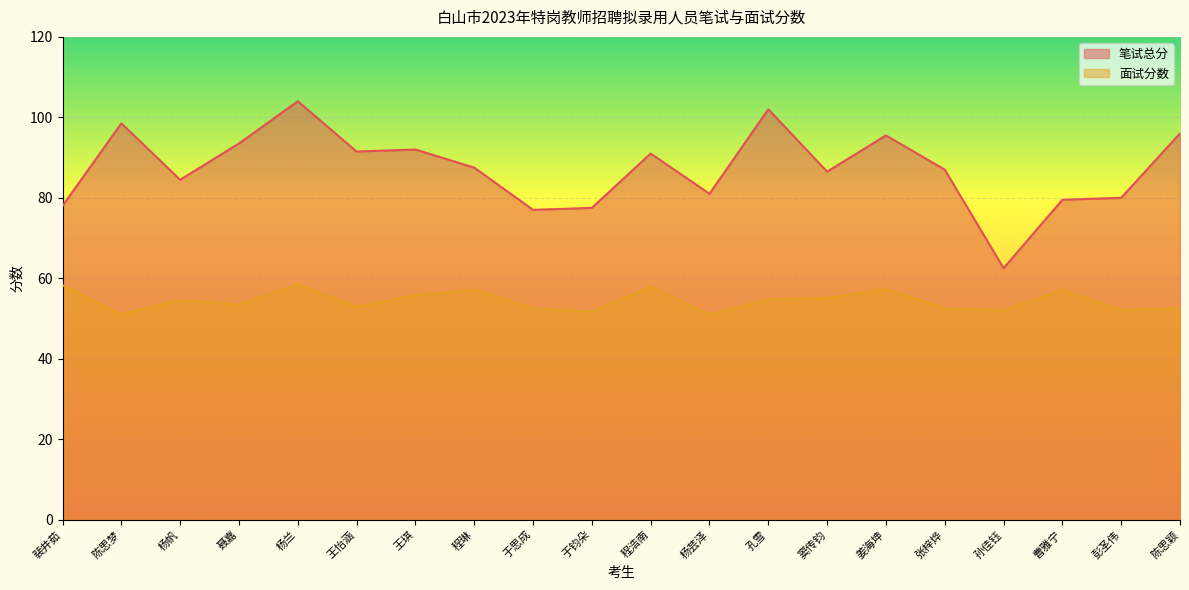

What is the label of the 16th point from the left?

张梓烨